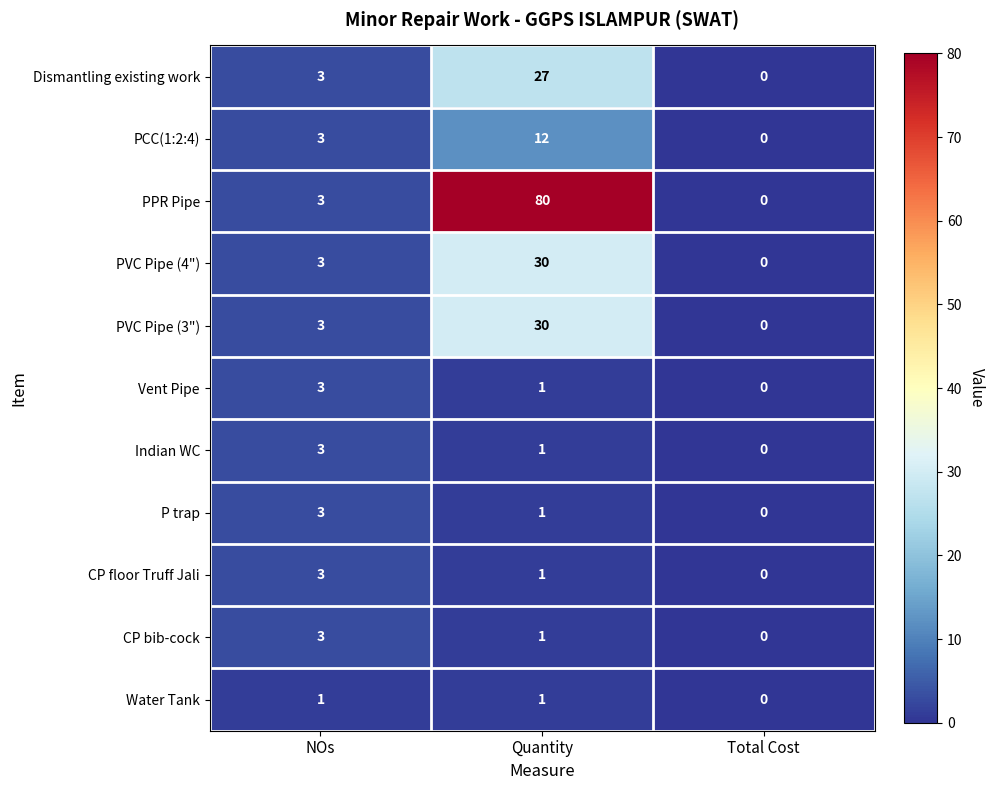

Which category has the highest value across all series?

Quantity